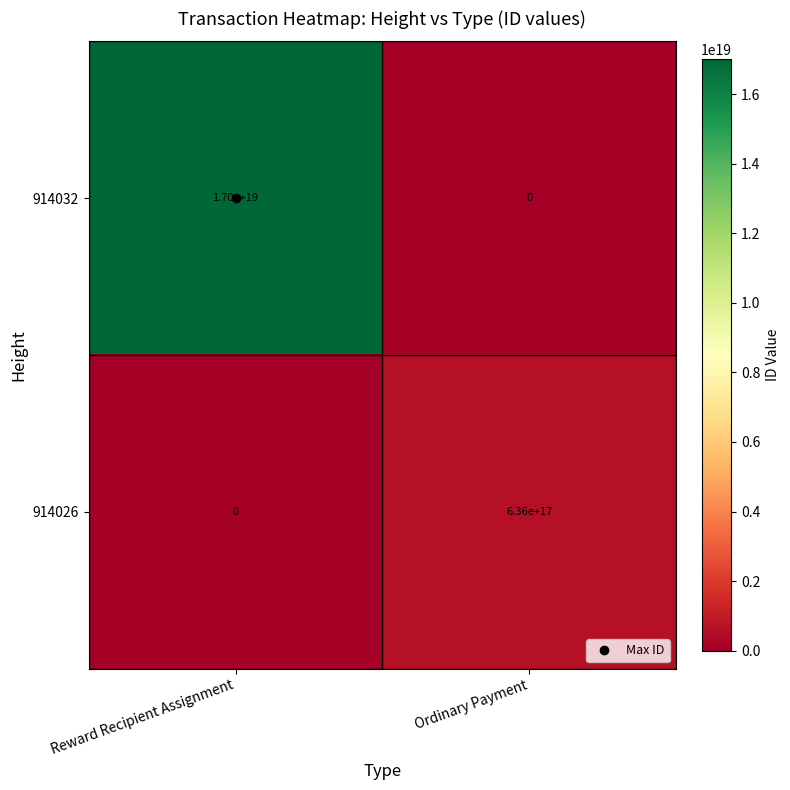

At which label is 914026 closest to 318000000000000000?

Reward Recipient Assignment